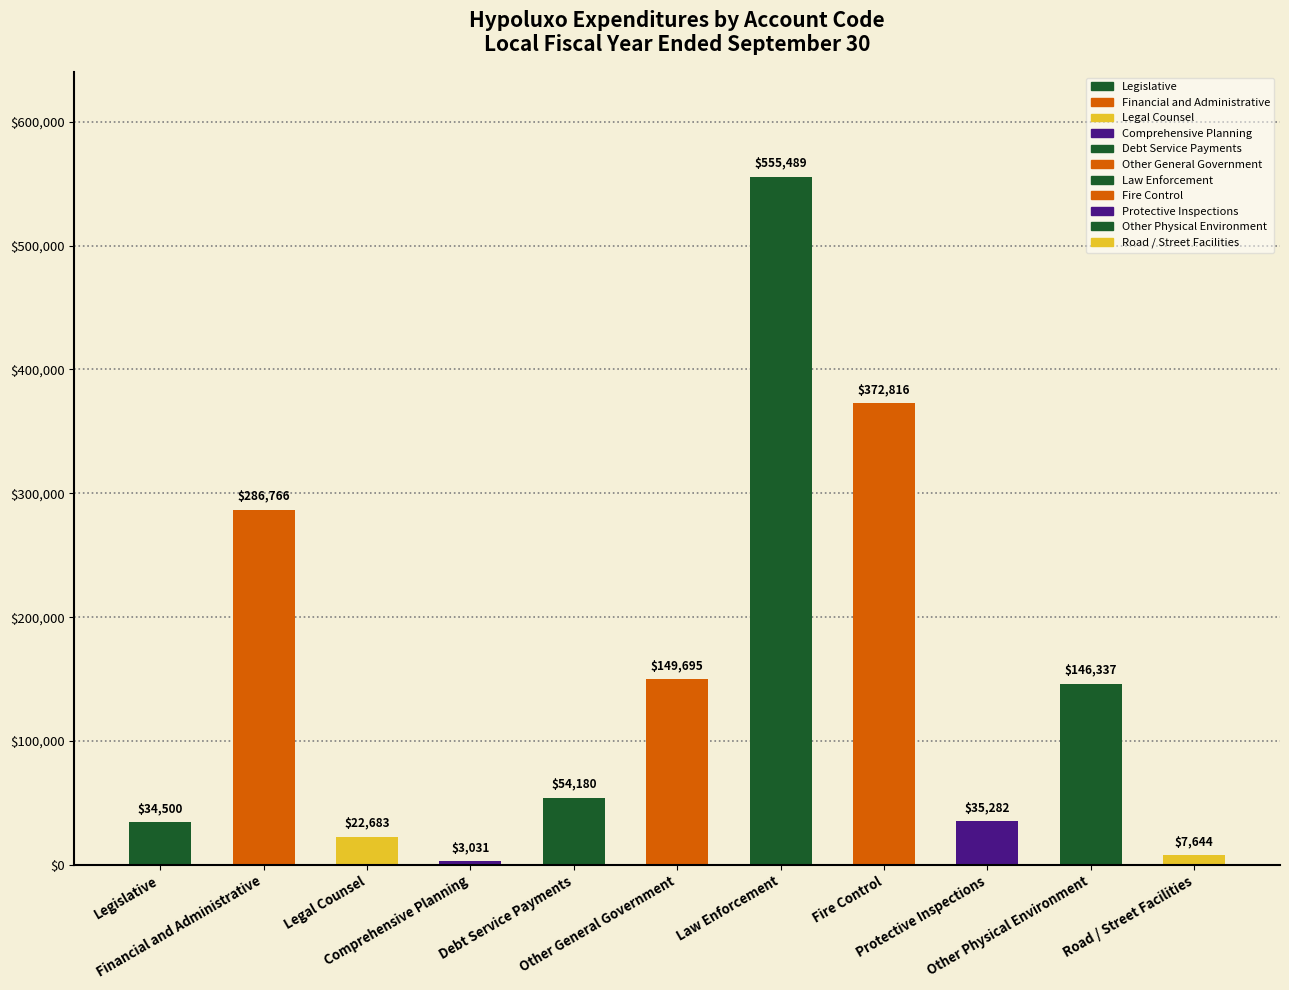

Rank the categories by value from lowest to highest.

Comprehensive Planning, Road / Street Facilities, Legal Counsel, Legislative, Protective Inspections, Debt Service Payments, Other Physical Environment, Other General Government, Financial and Administrative, Fire Control, Law Enforcement